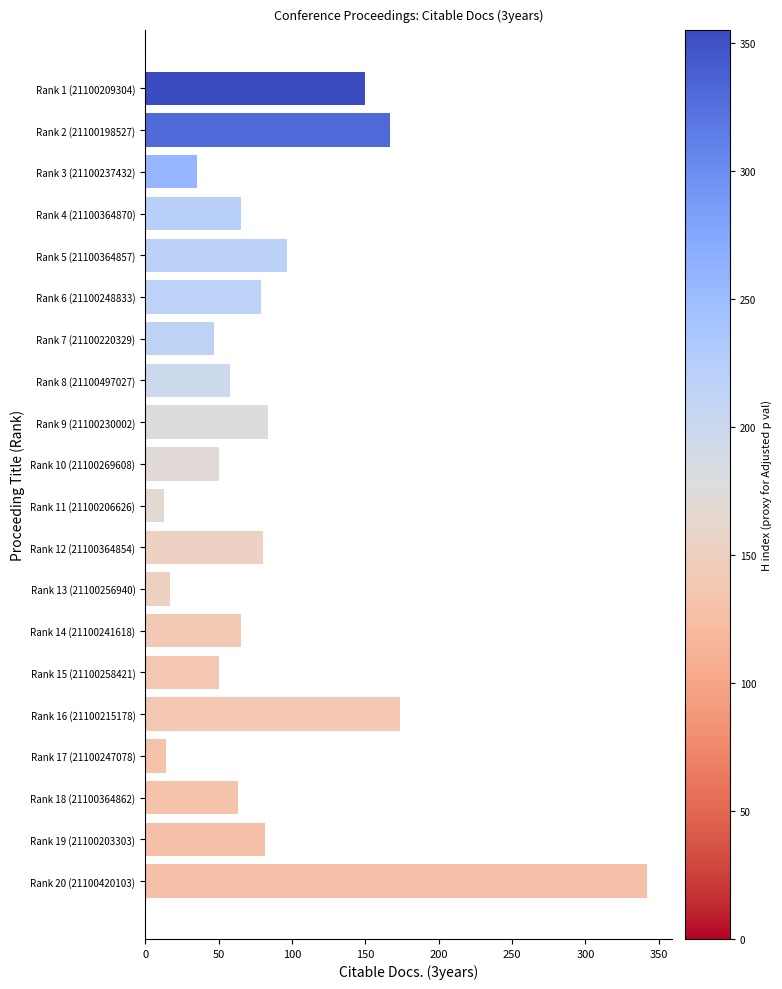

What is the difference between the second highest and minimum values?

161